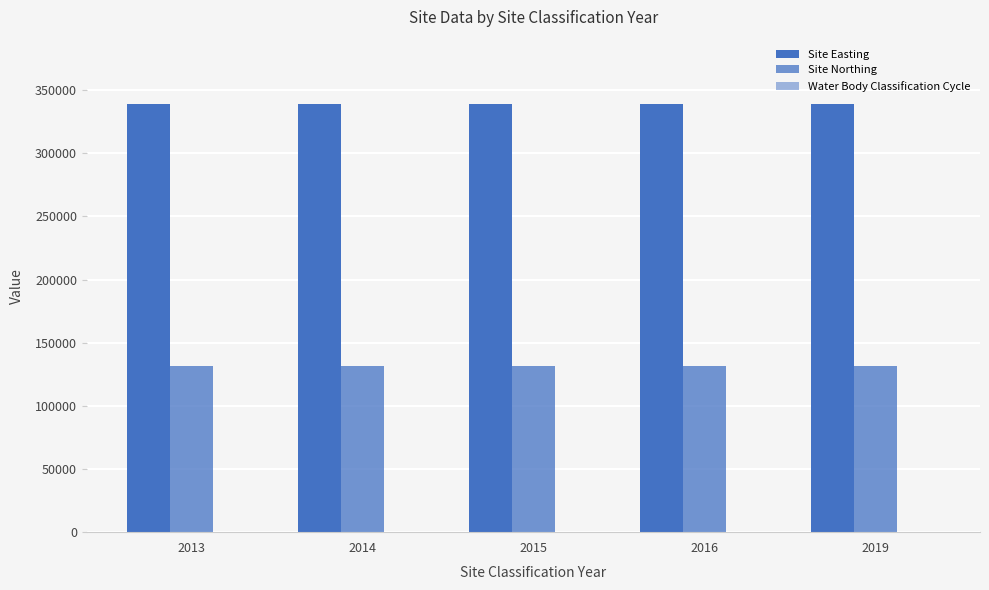

How many groups of bars are there?

5